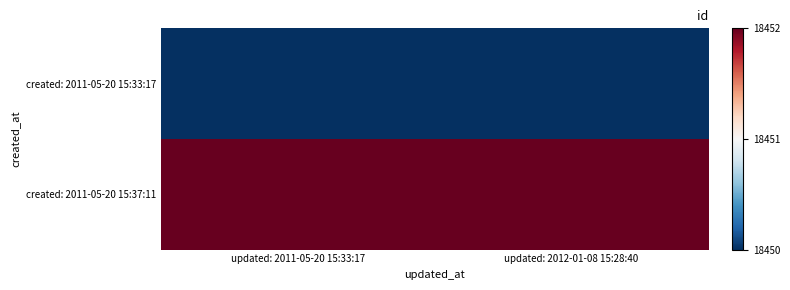

At which category does the chart reach its peak across all series?

updated: 2011-05-20 15:33:17